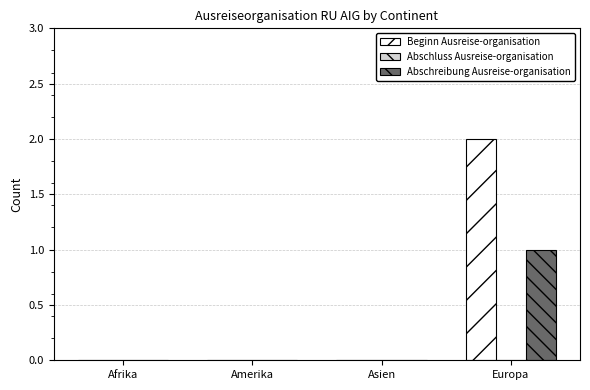

Which category has the highest value across all series?

Europa